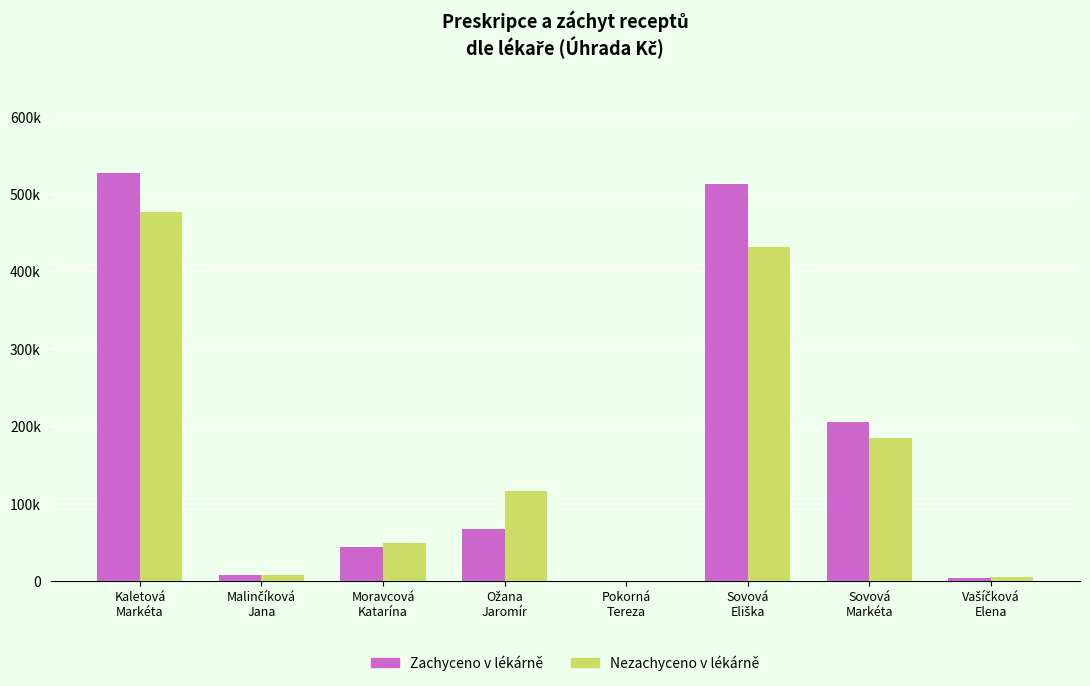

Where is Nezachyceno v lékárně nearest to the value 238279?

Sovová
Markéta